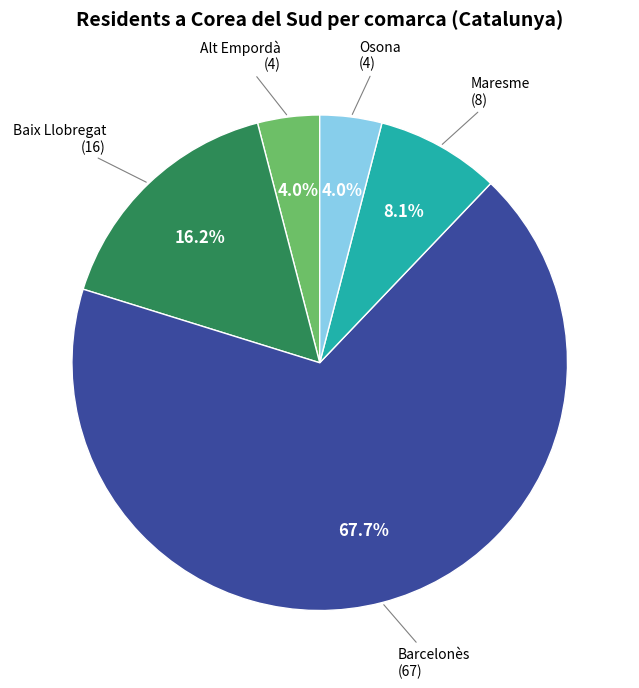

Is there a majority slice in this chart?

Yes